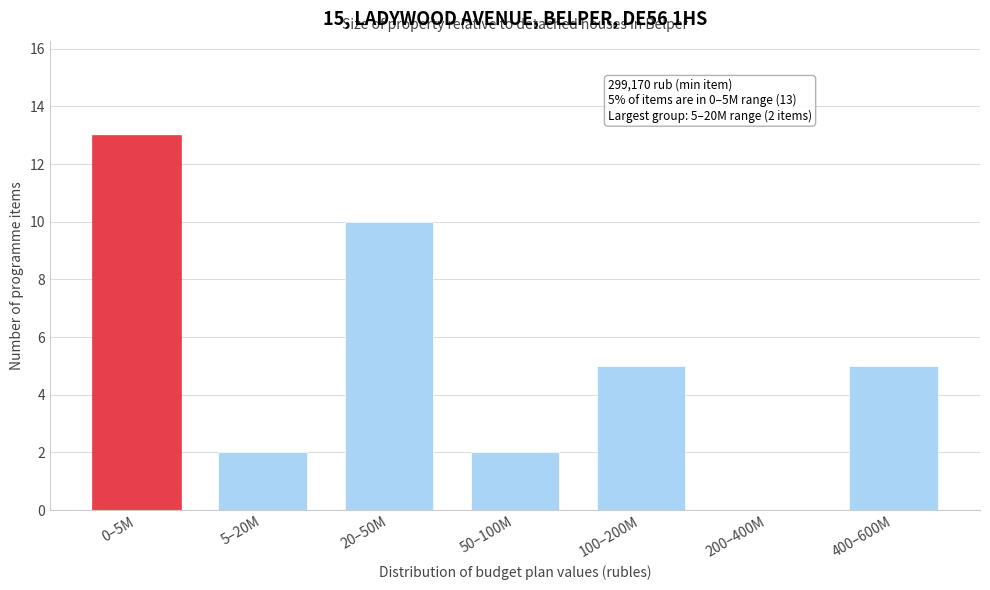

Reading right to left, transcribe all the data shown in this chart.

400–600M=5	200–400M=0	100–200M=5	50–100M=2	20–50M=10	5–20M=2	0–5M=13